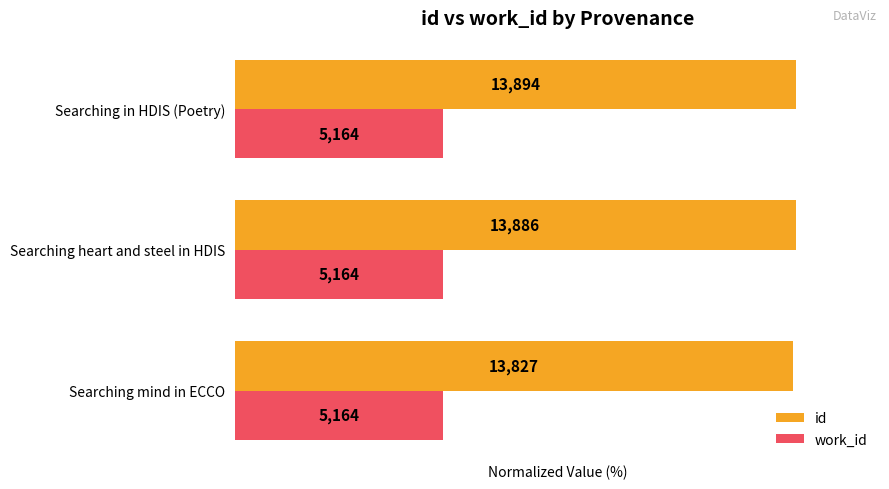

Rank the series by their average value, from highest to lowest.

id, work_id